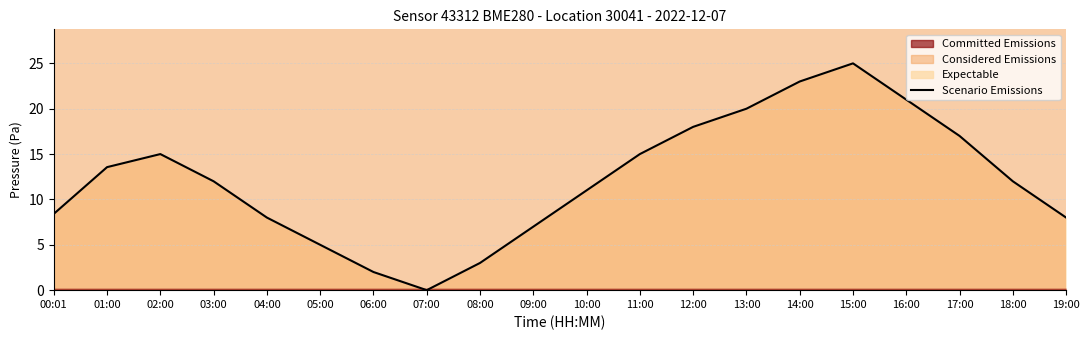

List the labels in order of value, smallest first.

07:00, 06:00, 08:00, 05:00, 09:00, 04:00, 19:00, 00:01, 10:00, 03:00, 18:00, 01:00, 02:00, 11:00, 17:00, 12:00, 13:00, 16:00, 14:00, 15:00